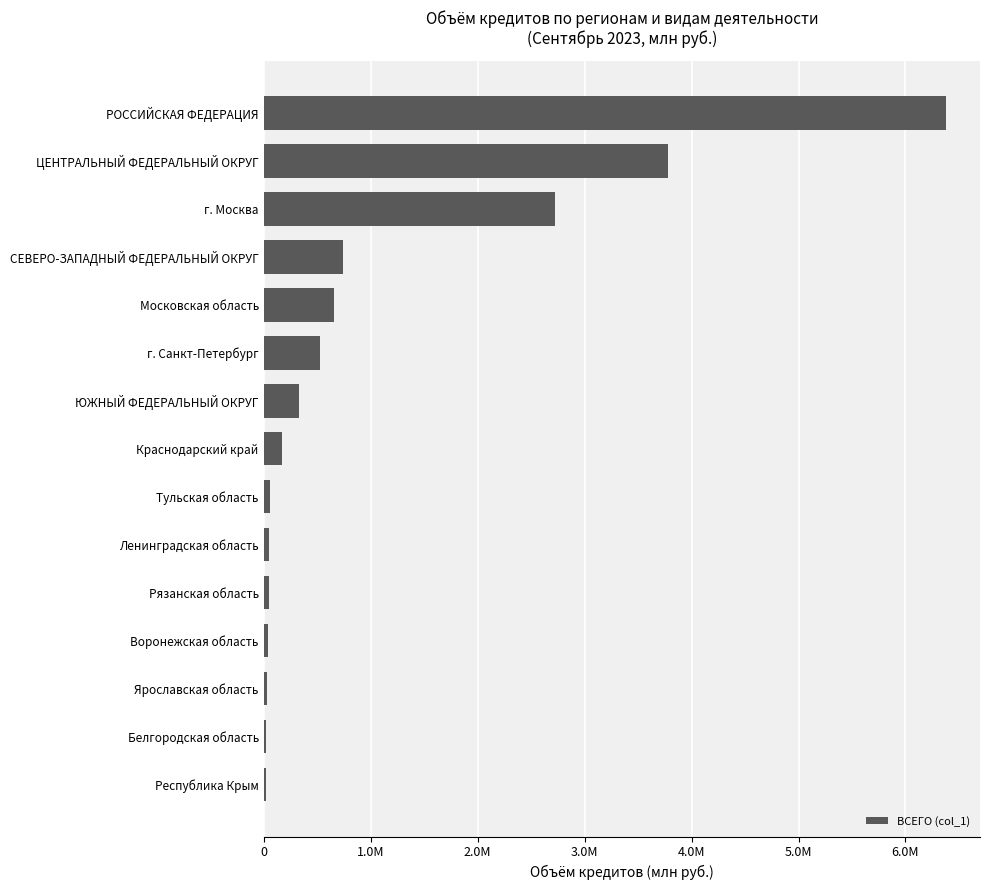

Where is the data nearest to the value 3198680?

г. Москва